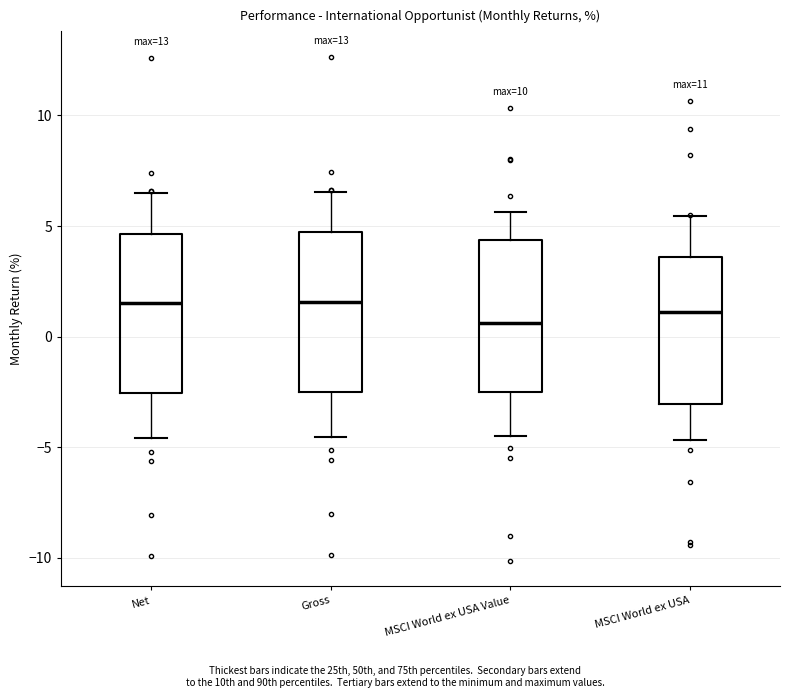

Reading left to right, read every box against the y-axis: the position of its median line, the range the box covers, and the ends of its whiskers. The values are not printed on the chart, so give them approximately, as read against the axis.

Net: median 1.5, box -2.5 to 4.5, whiskers -4.5 to 6.5
Gross: median 1.5, box -2.5 to 4.5, whiskers -4.5 to 6.5
MSCI World ex USA Value: median 0.5, box -2.5 to 4.5, whiskers -4.5 to 5.5
MSCI World ex USA: median 1.0, box -3.0 to 3.5, whiskers -4.5 to 5.5